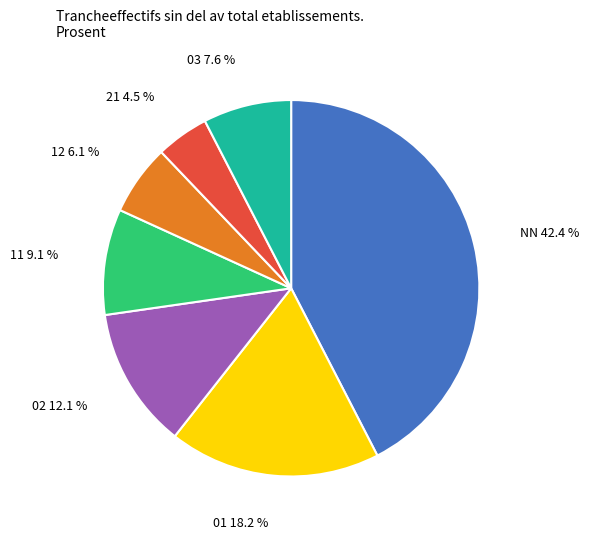

Is there any slice that represents more than half of the pie?

No